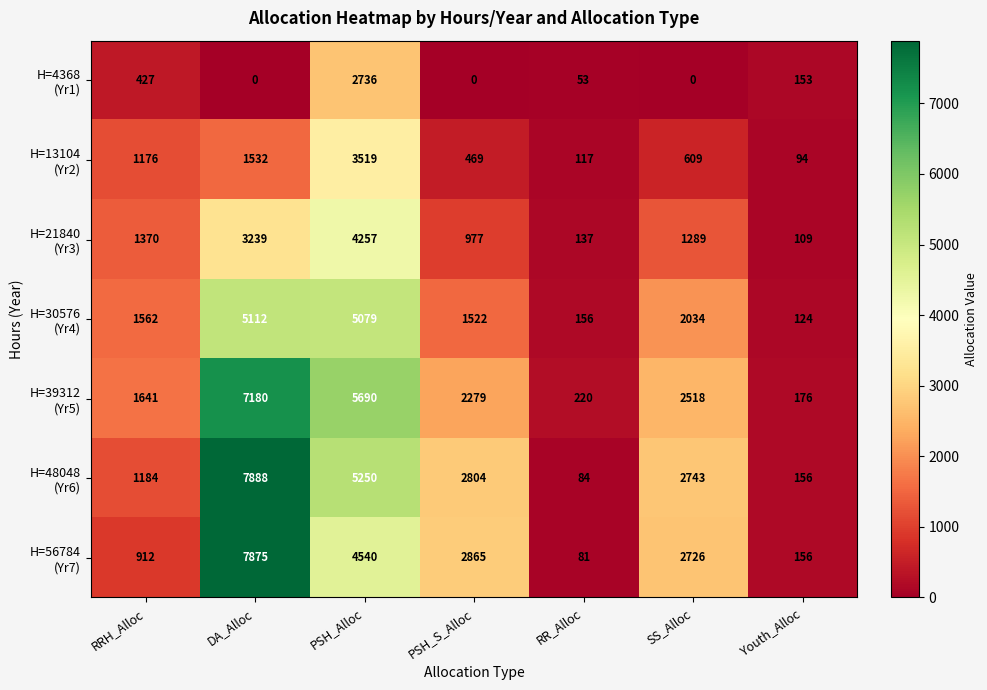

What is the difference between the highest and lowest values at PSH_S_Alloc?

2865